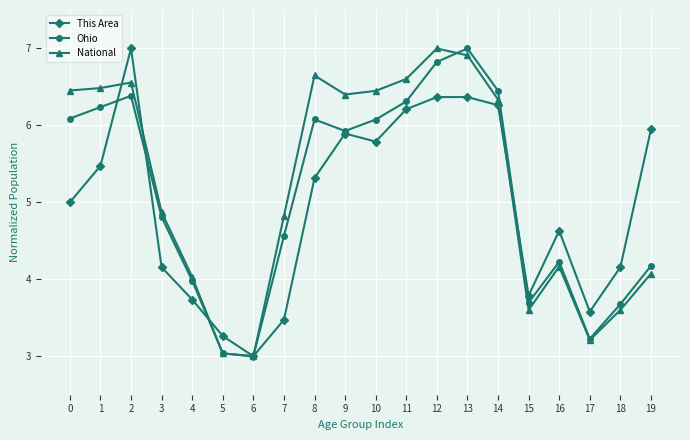

True or false: This Area has a value of 6.3 at 14.

True